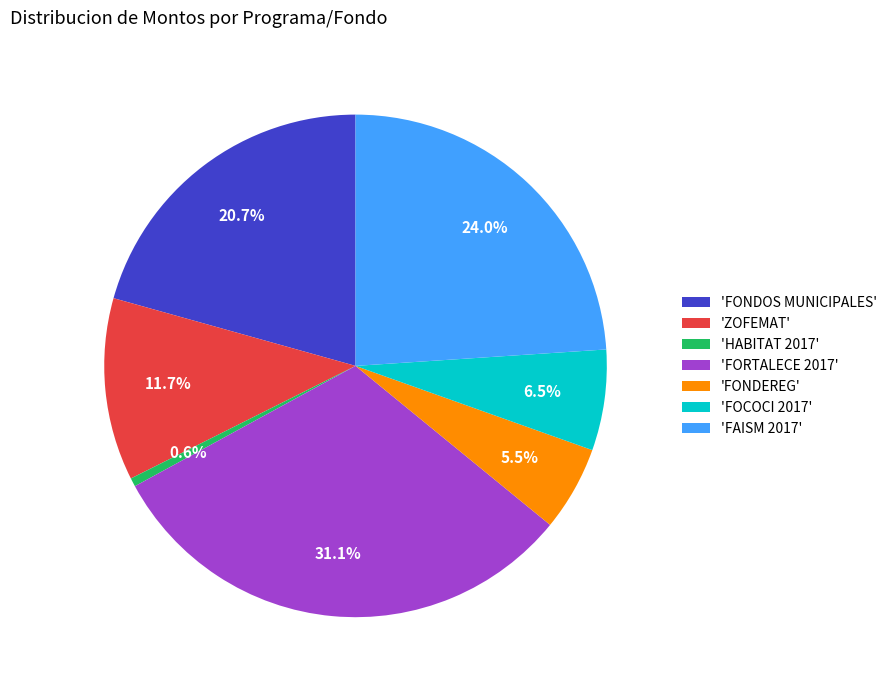

How many segments does this pie chart have?

7